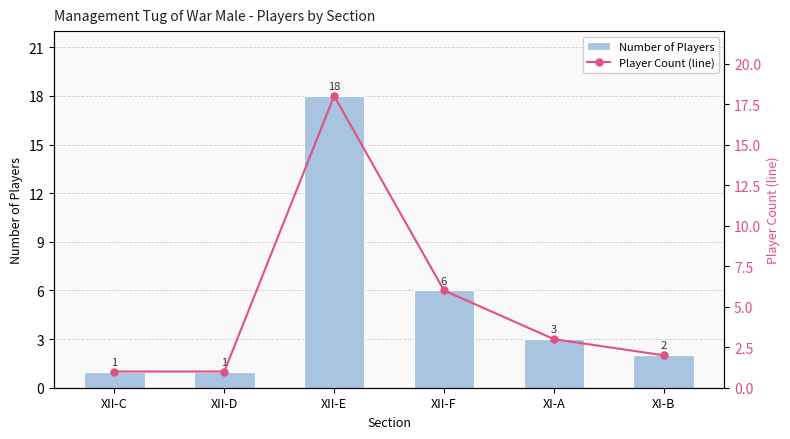

What is the maximum value for Player Count (line)?

18